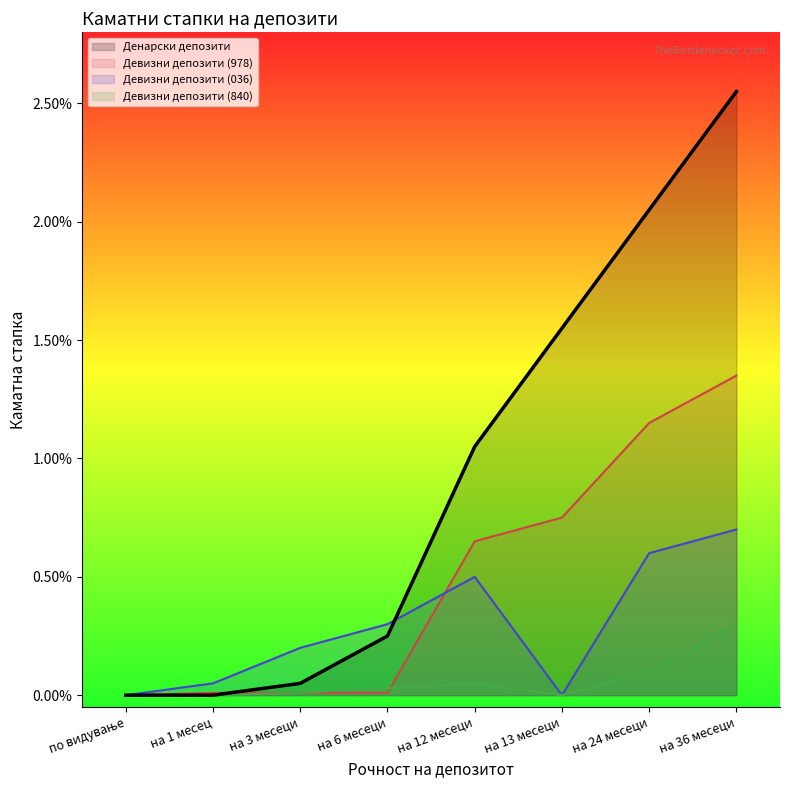

True or false: Денарски депозити has more than 2 points higher than both neighbors.

False